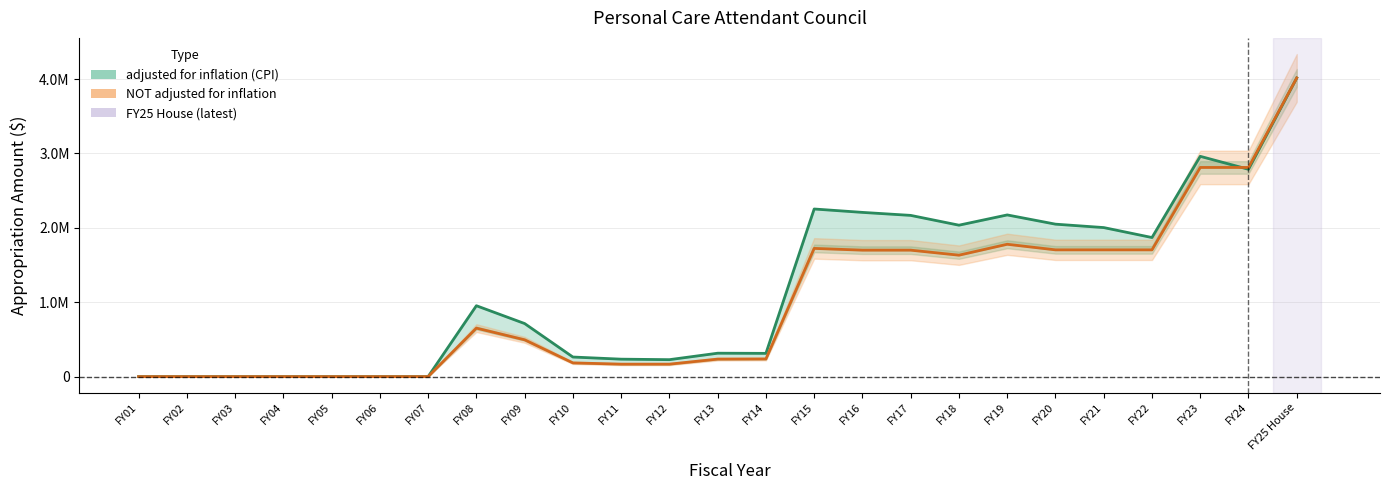

True or false: NOT adjusted for inflation has a value of 656027 at FY16.

False